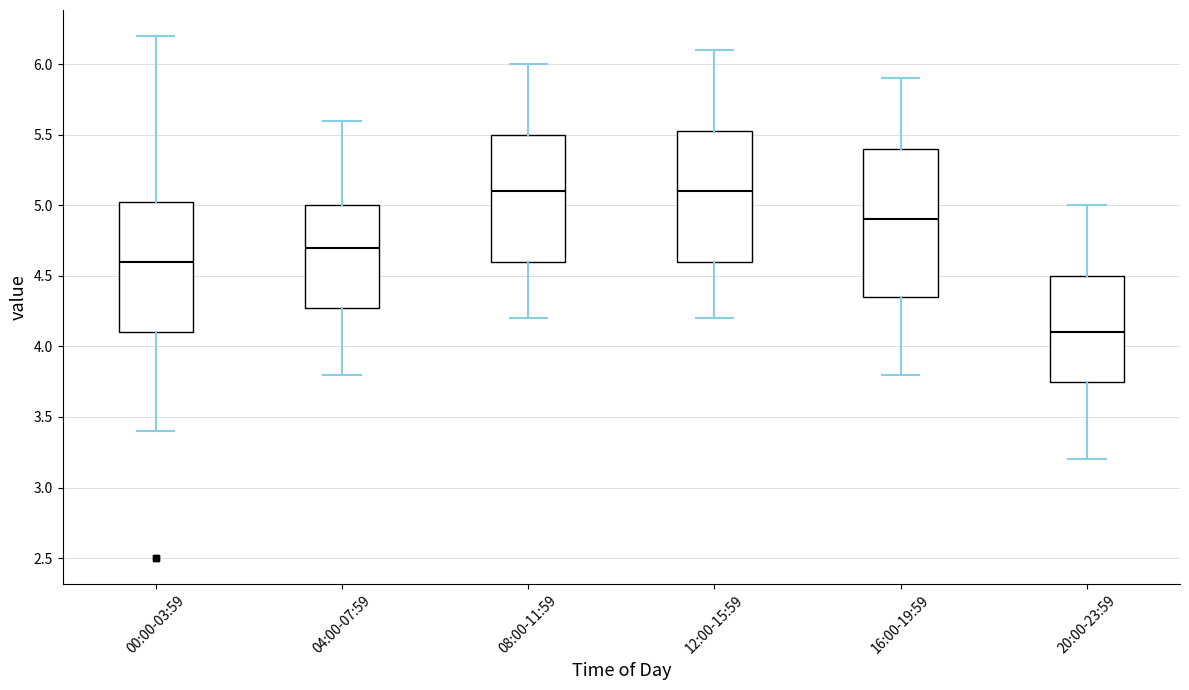

Where does the median line of the box for 00:00-03:59 sit on the y-axis? The values are not printed on the chart, so give them approximately, as read against the axis.

4.60